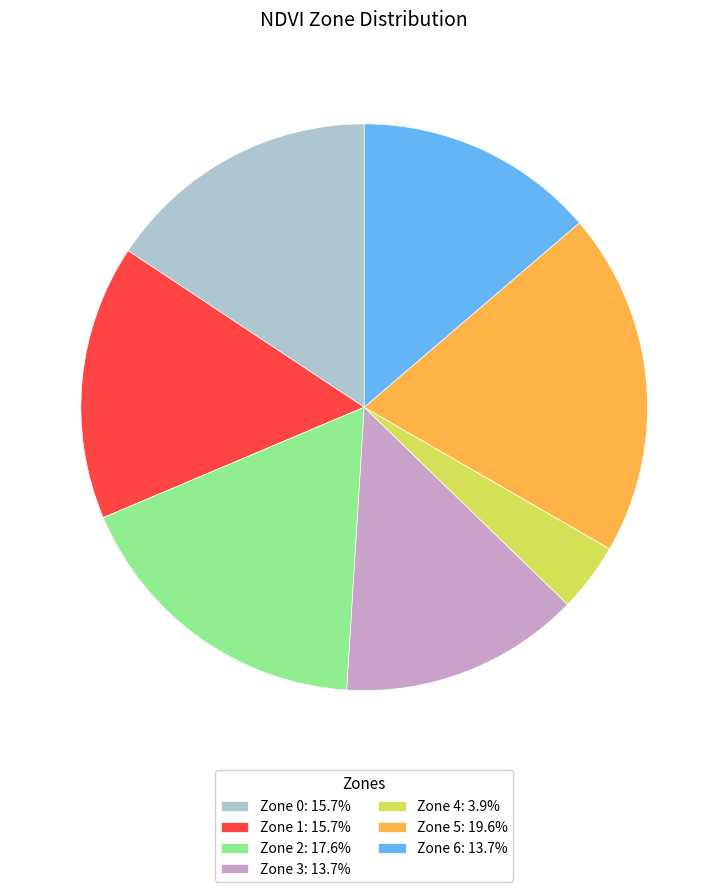

How many segments does this pie chart have?

7